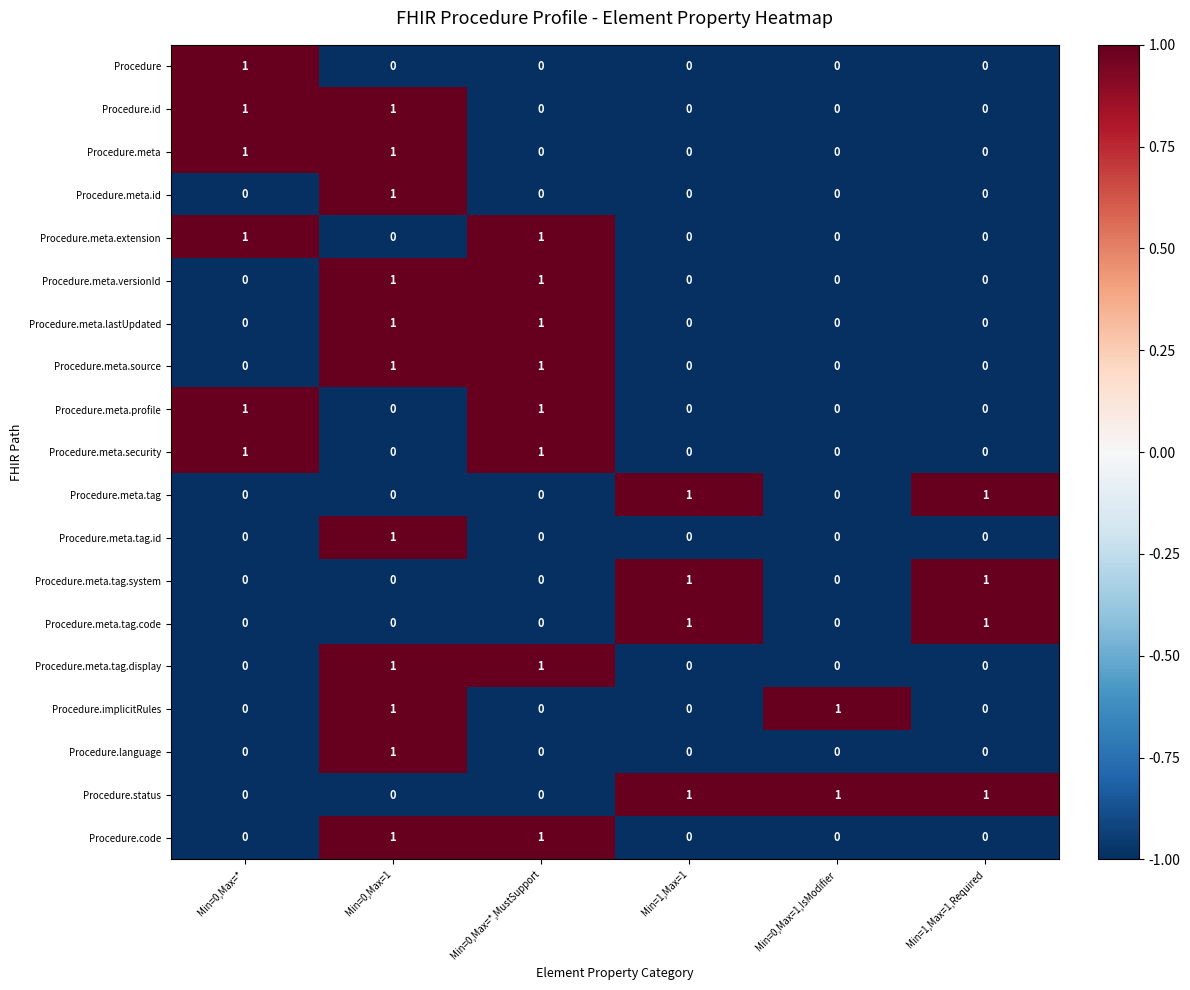

At how many categories does at least one series exceed 0?

6